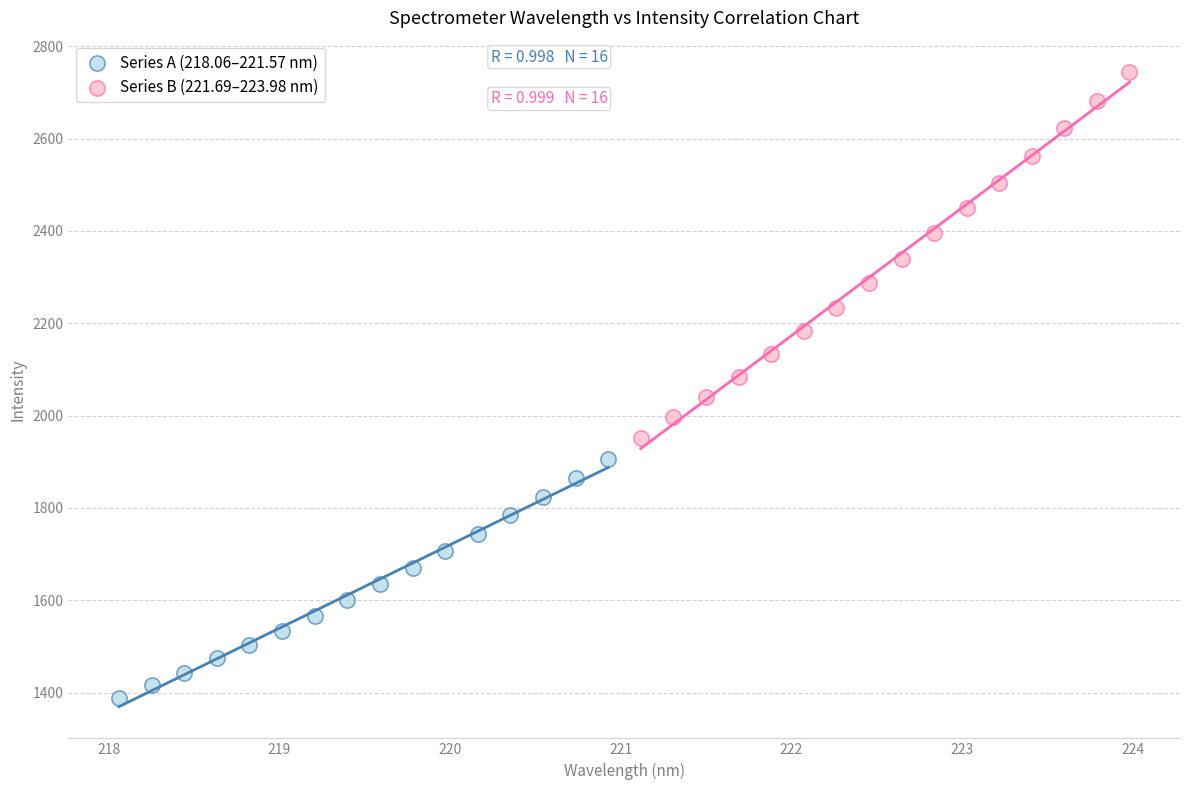

Which series has the widest spread of Y values?

Series B (221.69–223.98 nm)